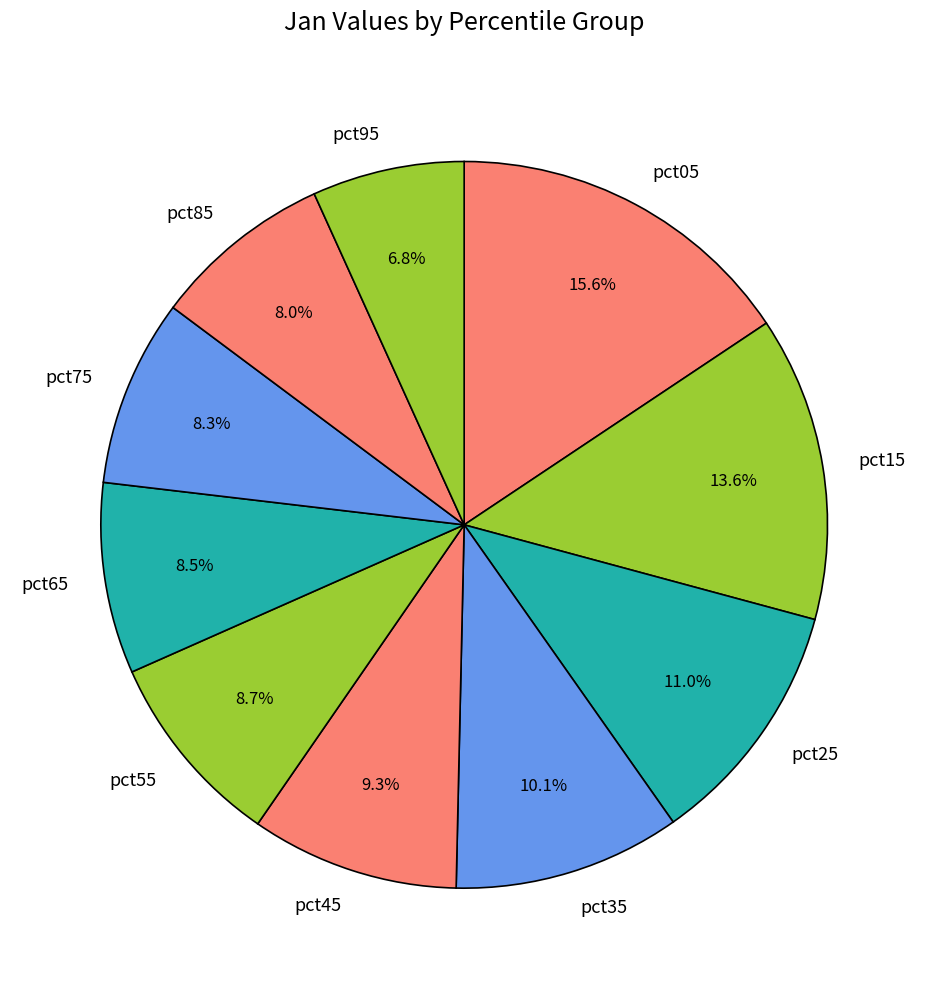

To the nearest percent, what is the combined percentage of pct75 and pct35?

18%